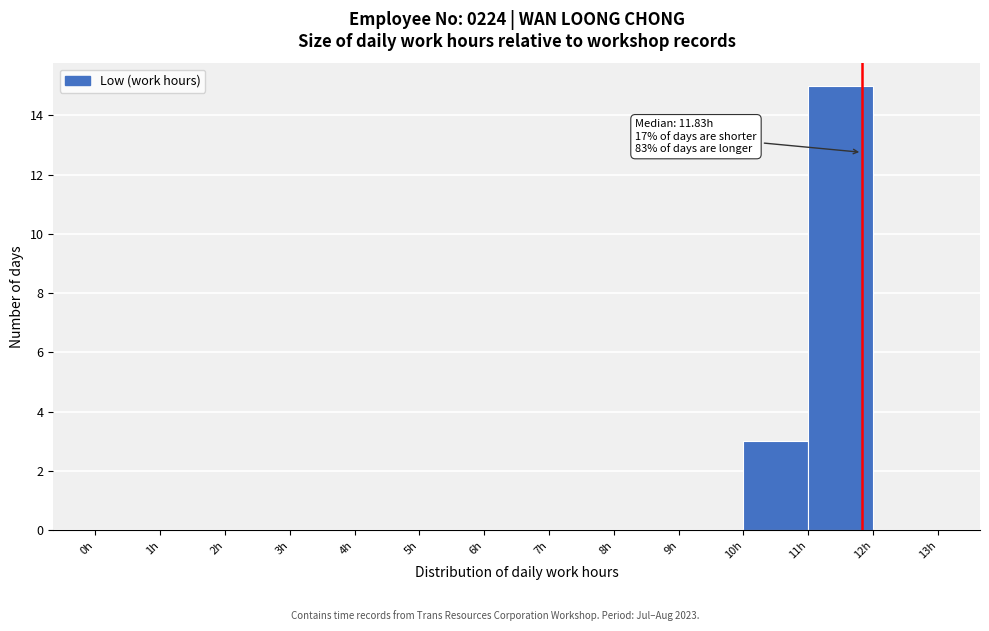

Which range on the x-axis has the tallest bar?

11 to 12